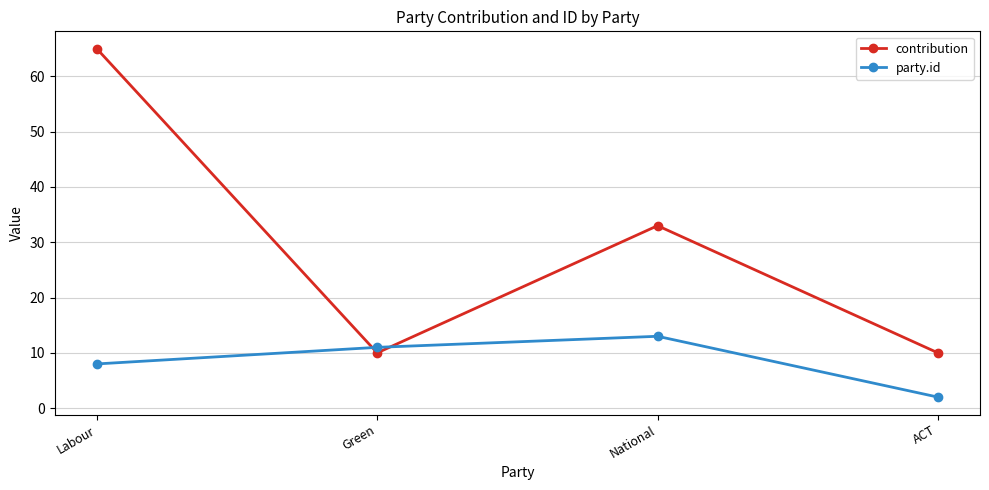

Rank the series at ACT from highest to lowest value.

contribution, party.id